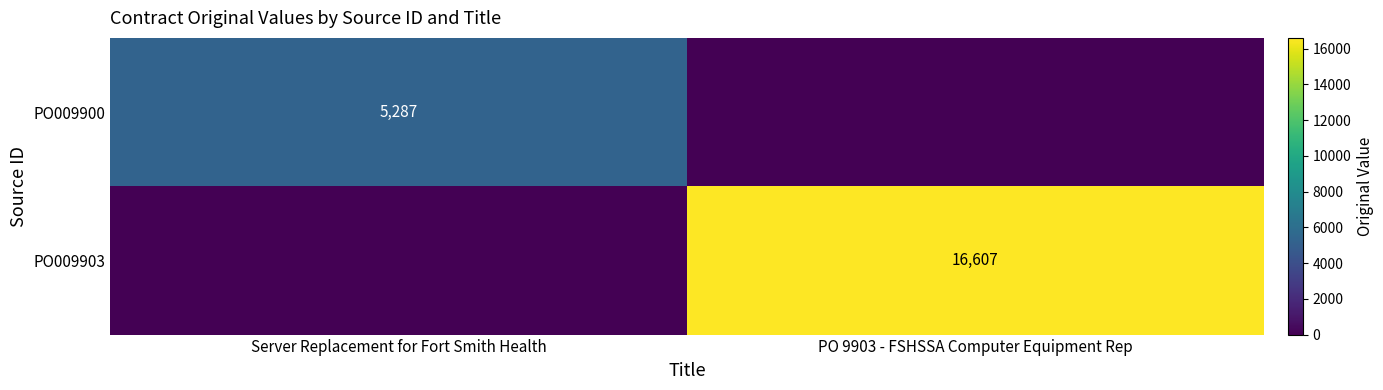

The PO009900 series shows 8092 at Server Replacement for Fort Smith Health. True or false?

False